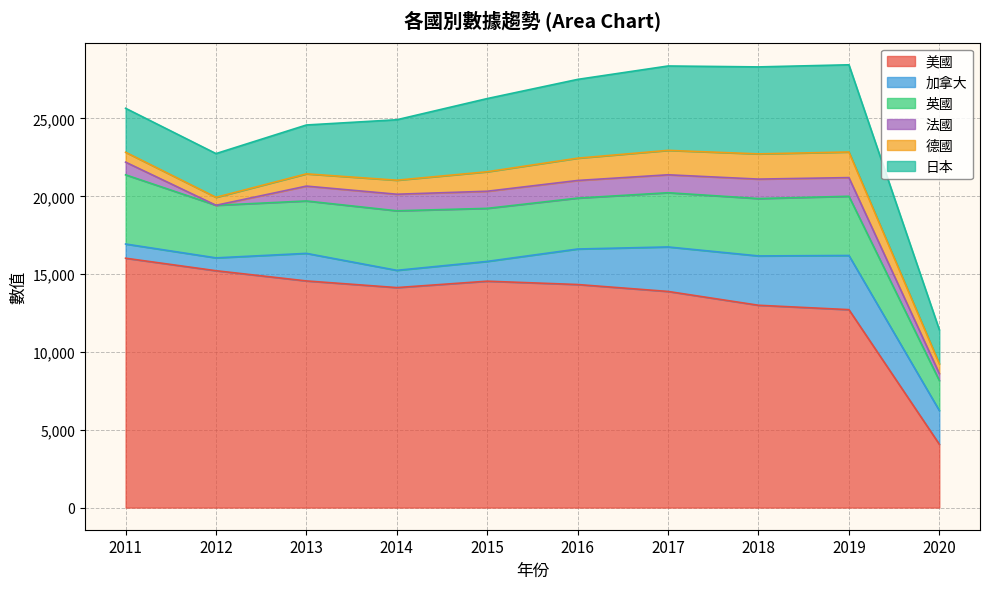

True or false: 法國 and 日本 cross at least once.

False